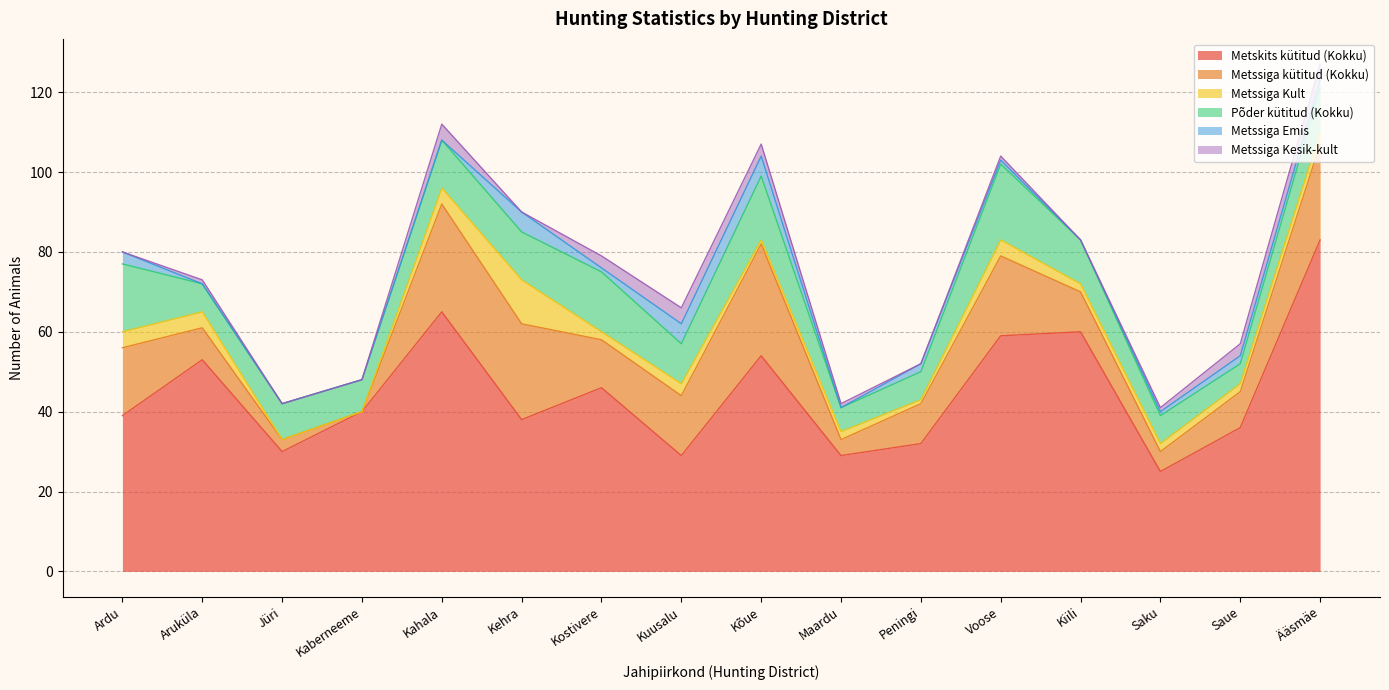

Which category has the lowest value in the Põder kütitud (Kokku) series?

Saue